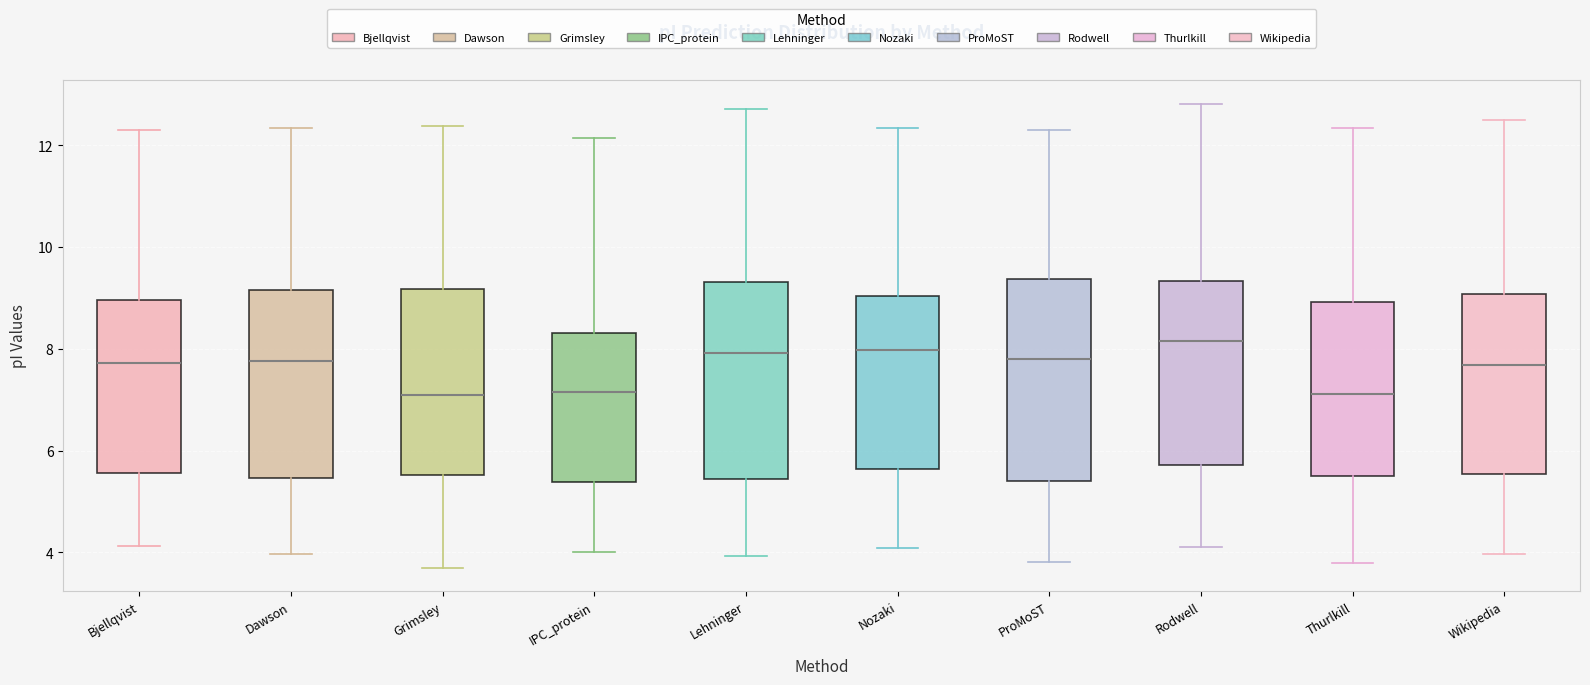

Reading left to right, transcribe this box plot: for each box, give where its median line is, the range the box spans, and where its two whiskers end, as read against the y-axis. The values are not printed on the chart, so give them approximately, as read against the axis.

Bjellqvist: median 7.8, box 5.6 to 9.0, whiskers 4.2 to 12.4
Dawson: median 7.8, box 5.4 to 9.2, whiskers 4.0 to 12.4
Grimsley: median 7.2, box 5.6 to 9.2, whiskers 3.6 to 12.4
IPC_protein: median 7.2, box 5.4 to 8.4, whiskers 4.0 to 12.2
Lehninger: median 8.0, box 5.4 to 9.4, whiskers 4.0 to 12.8
Nozaki: median 8.0, box 5.6 to 9.0, whiskers 4.0 to 12.4
ProMoST: median 7.8, box 5.4 to 9.4, whiskers 3.8 to 12.4
Rodwell: median 8.2, box 5.8 to 9.4, whiskers 4.2 to 12.8
Thurlkill: median 7.2, box 5.6 to 9.0, whiskers 3.8 to 12.4
Wikipedia: median 7.6, box 5.6 to 9.0, whiskers 4.0 to 12.4